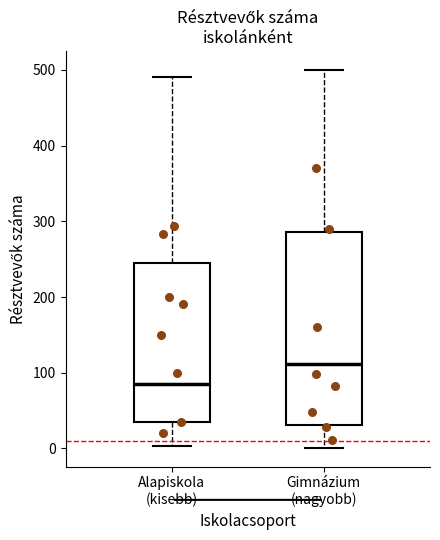

Reading left to right, transcribe this box plot: for each box, give where its median line is, the range the box spans, and where its two whiskers end, as read against the y-axis. The values are not printed on the chart, so give them approximately, as read against the axis.

Alapiskola (kisebb): median 90, box 40 to 250, whiskers 0 to 490
Gimnázium (nagyobb): median 110, box 30 to 290, whiskers 0 to 500